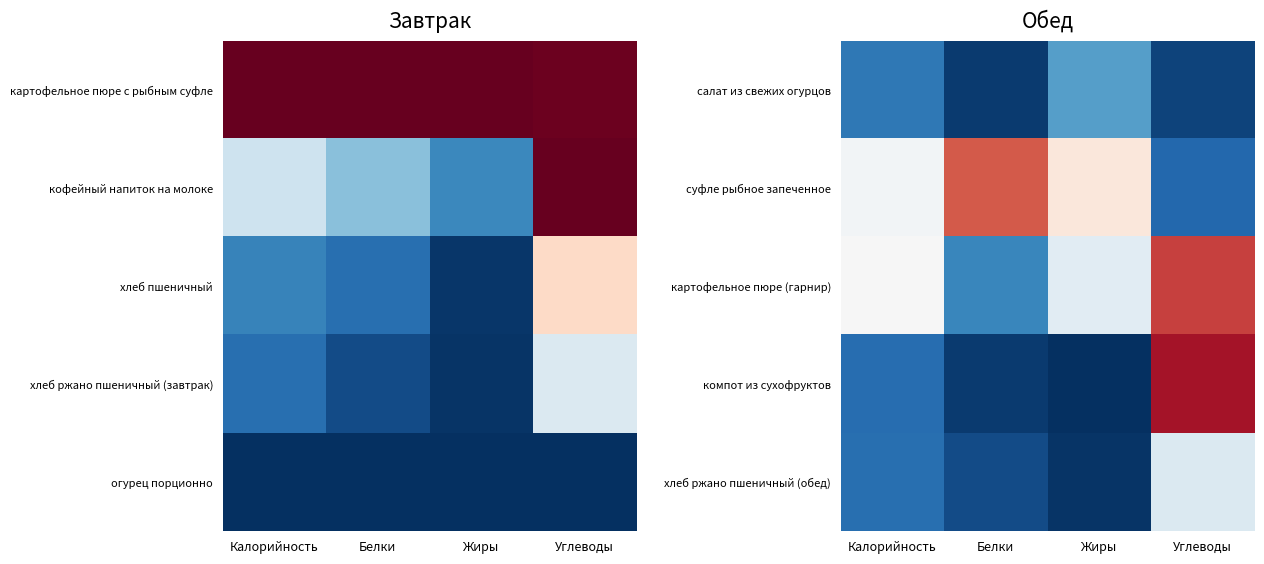

What is the total value across all series at Жиры?

1.2